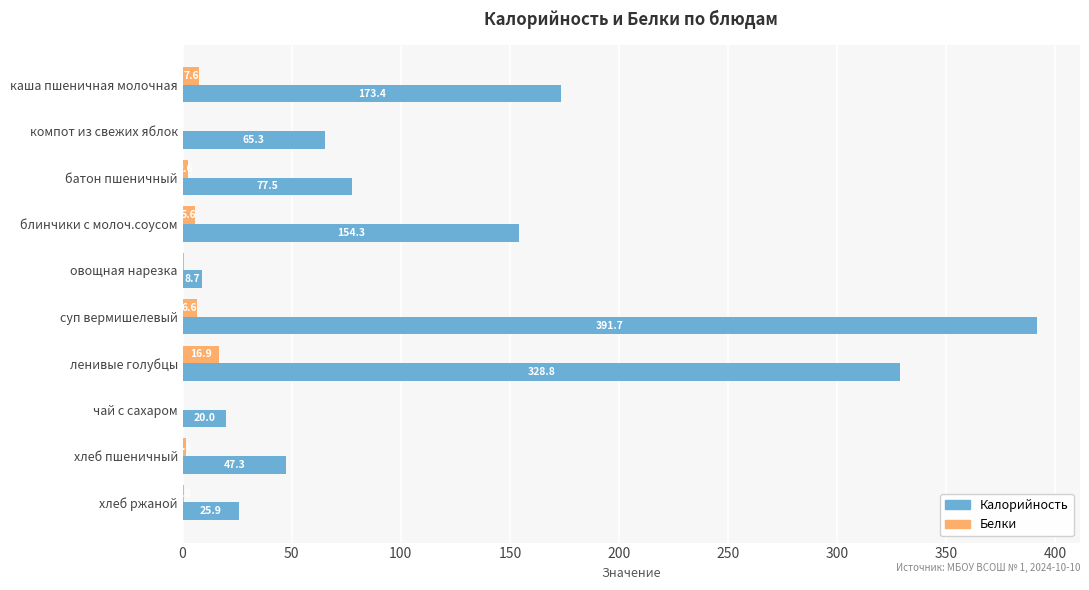

Which series changed the most between компот из свежих яблок and блинчики с молоч.соусом?

Калорийность